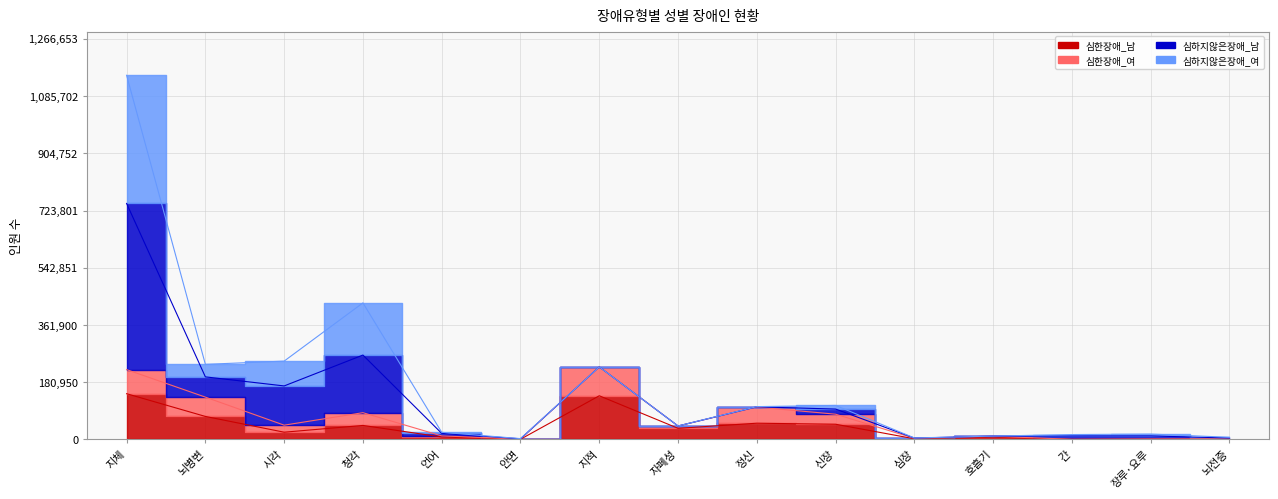

True or false: 심한장애_남 and 심한장애_여 cross at least once.

False